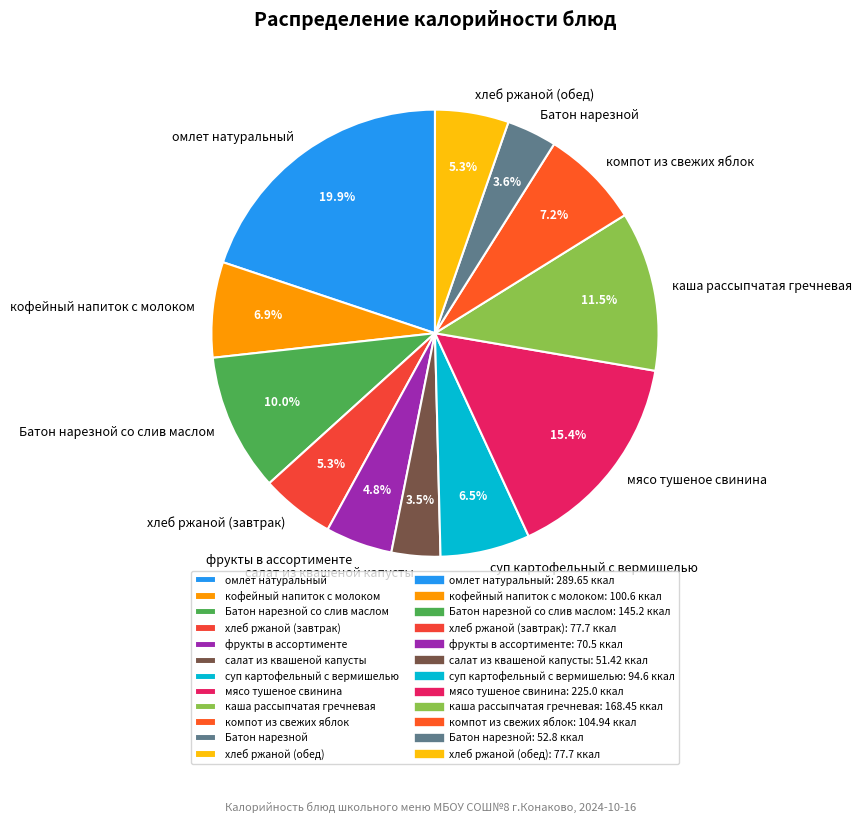

Which slice is the largest?

омлет натуральный